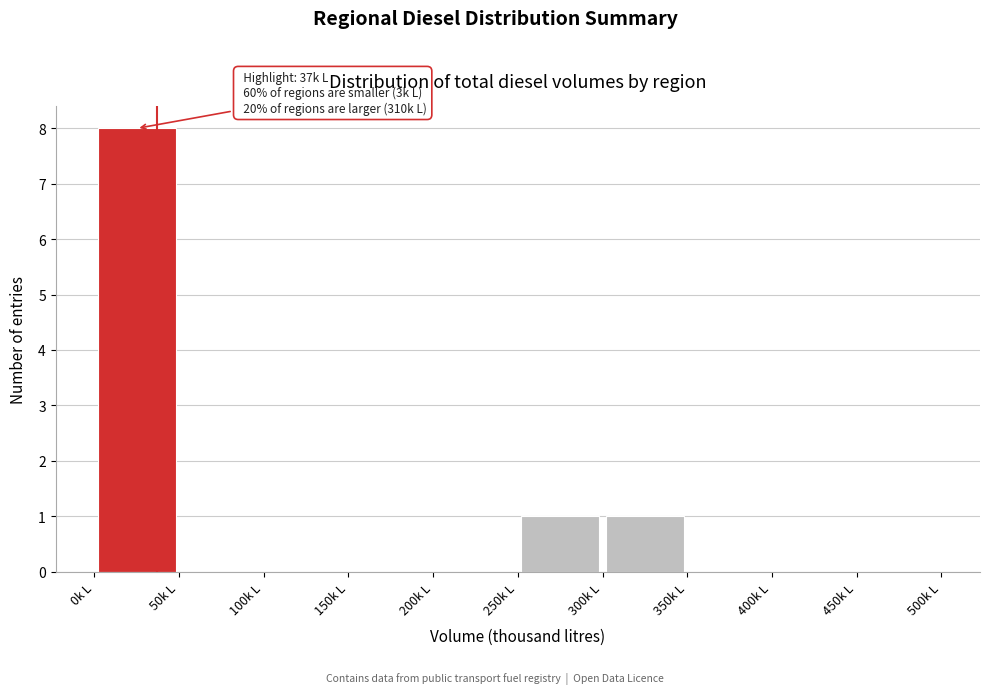

Which range on the x-axis has the tallest bar?

0 to 50